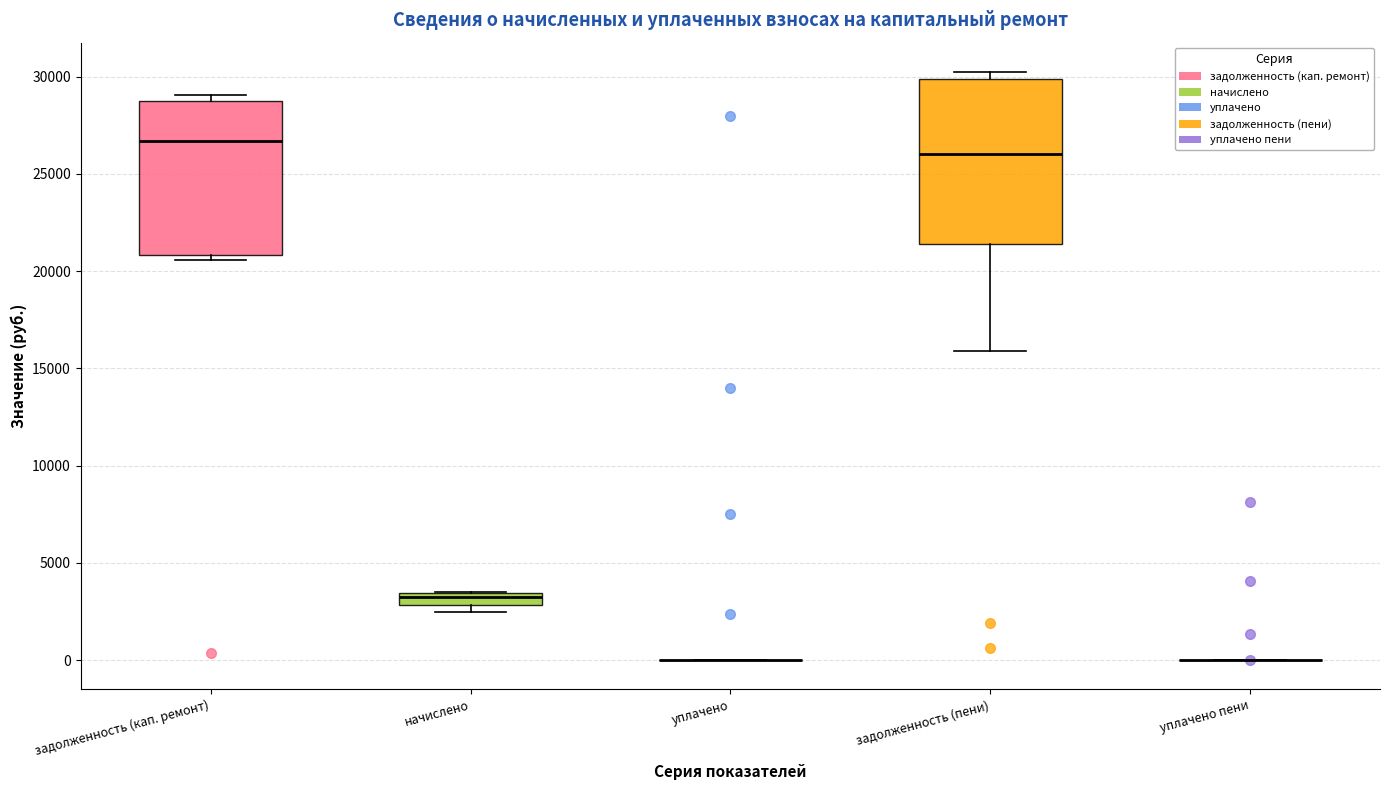

Comparing the boxes themselves (not the whiskers), which one is the tallest?

задолженность (пени)